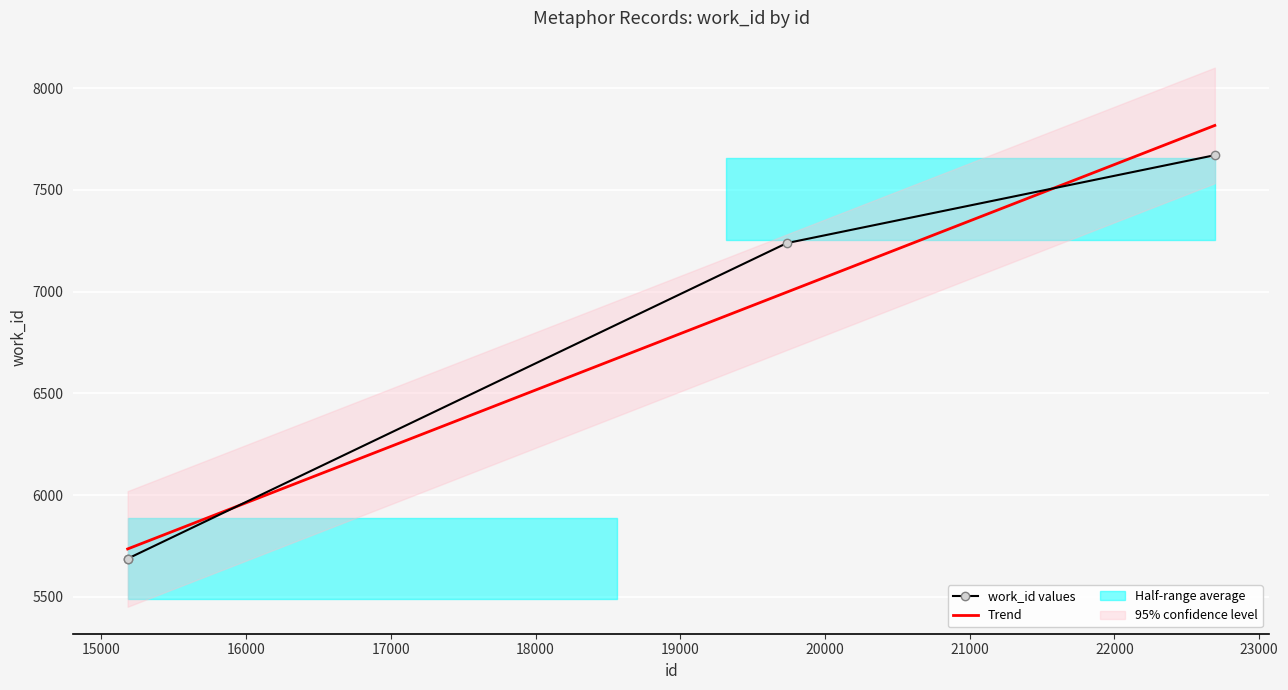

True or false: there are more than 1 points higher than both neighbors.

False